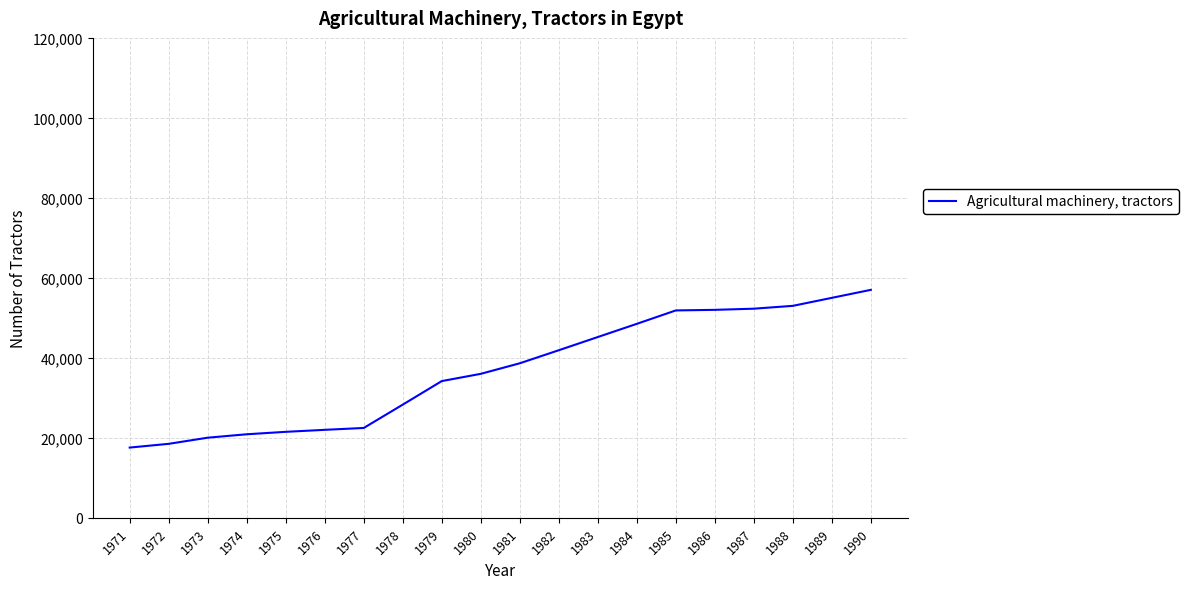

What is the difference between the second highest and second lowest values?

36500